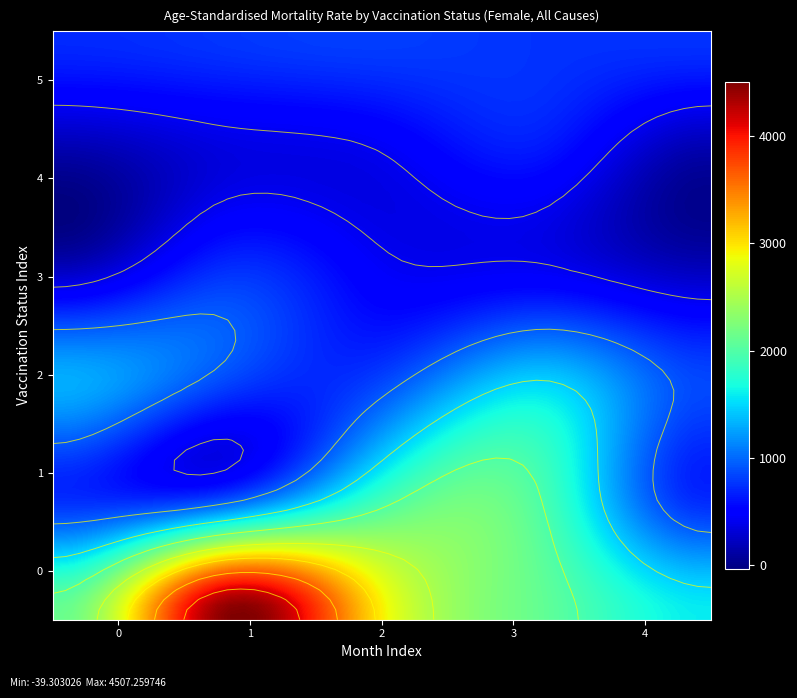

Rank the series by their maximum value, from highest to lowest.

Unvaccinated, First dose, less than 21 days ago, First dose, at least 21 days ago, Ever vaccinated, Second dose, less than 21 days ago, Second dose, between 21 days and 6 months ago